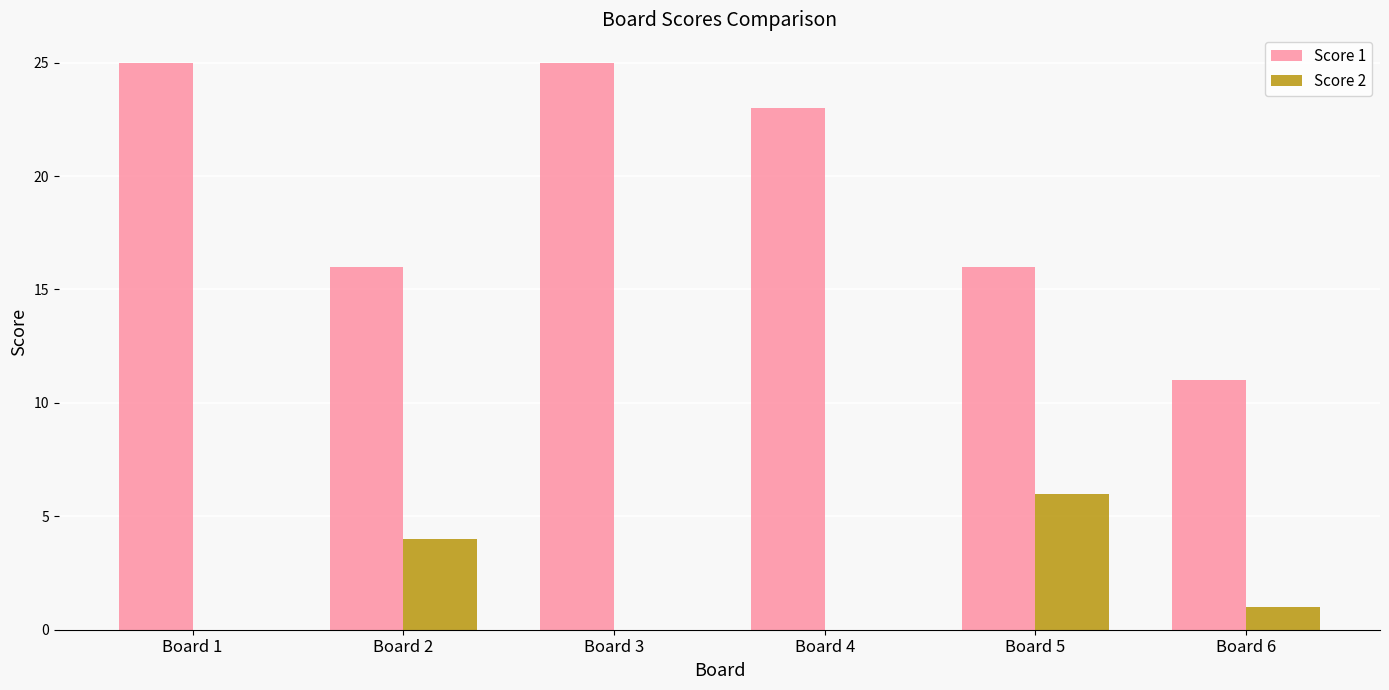

The value of Score 2 at Board 1 is -4. True or false?

False